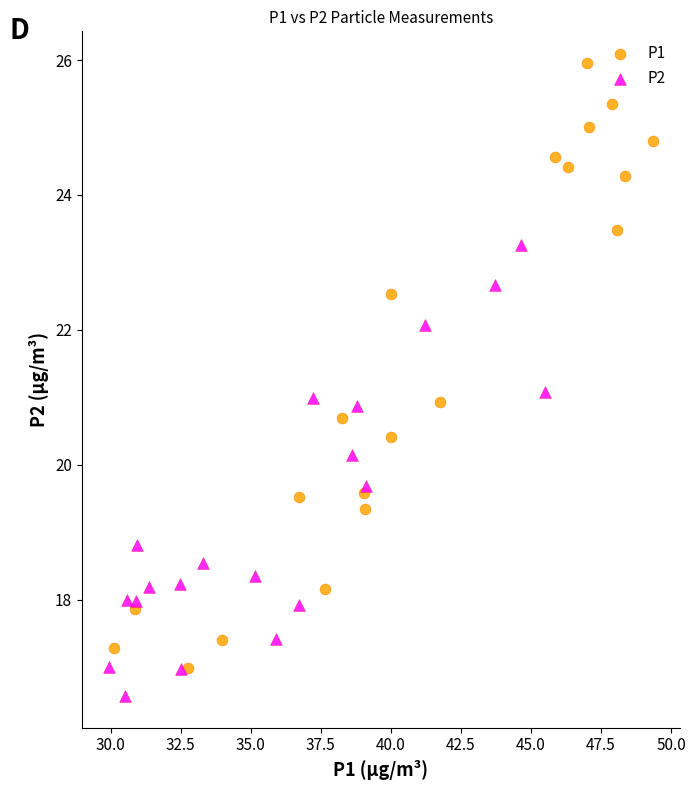

Which series has the widest spread of Y values?

P1